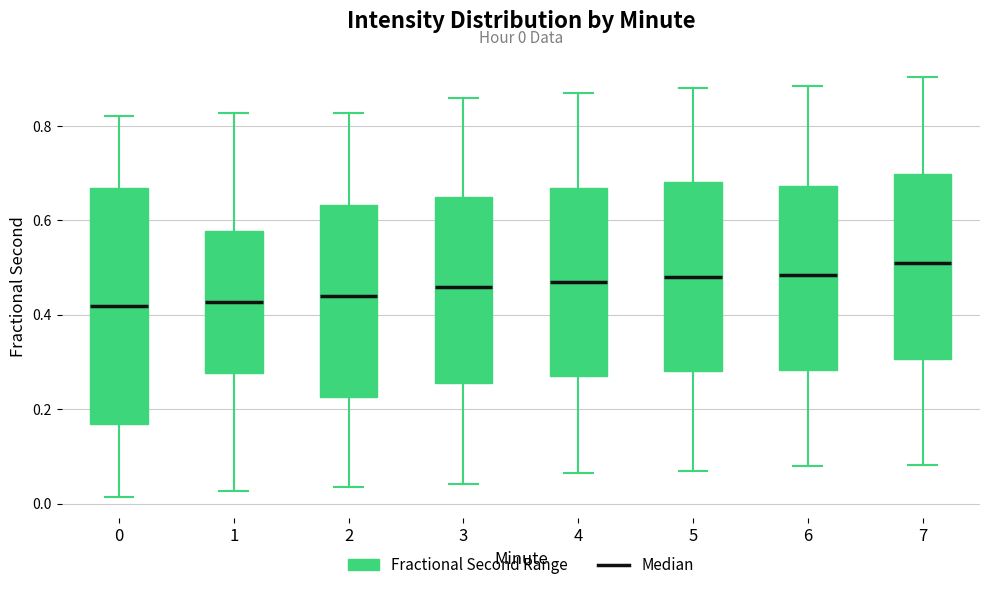

Comparing the boxes themselves (not the whiskers), which one is the tallest?

0